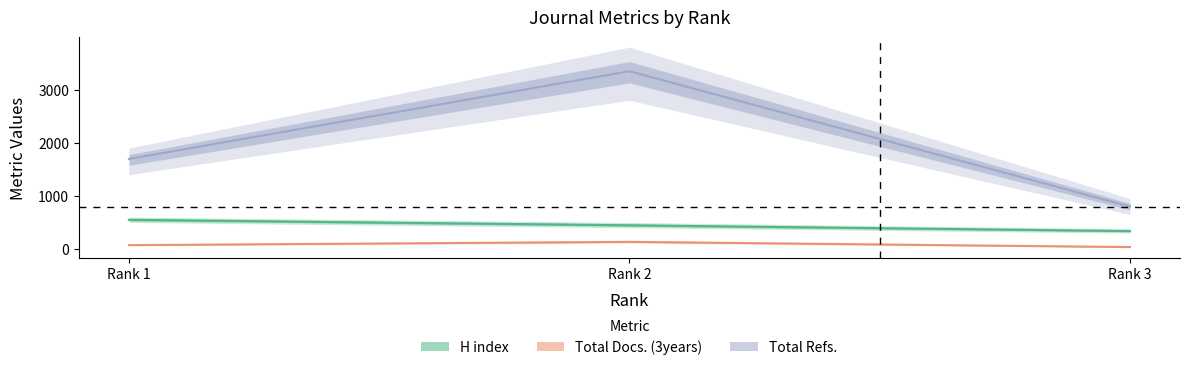

How many data points in Total Docs. (3years) are less than 73?

1